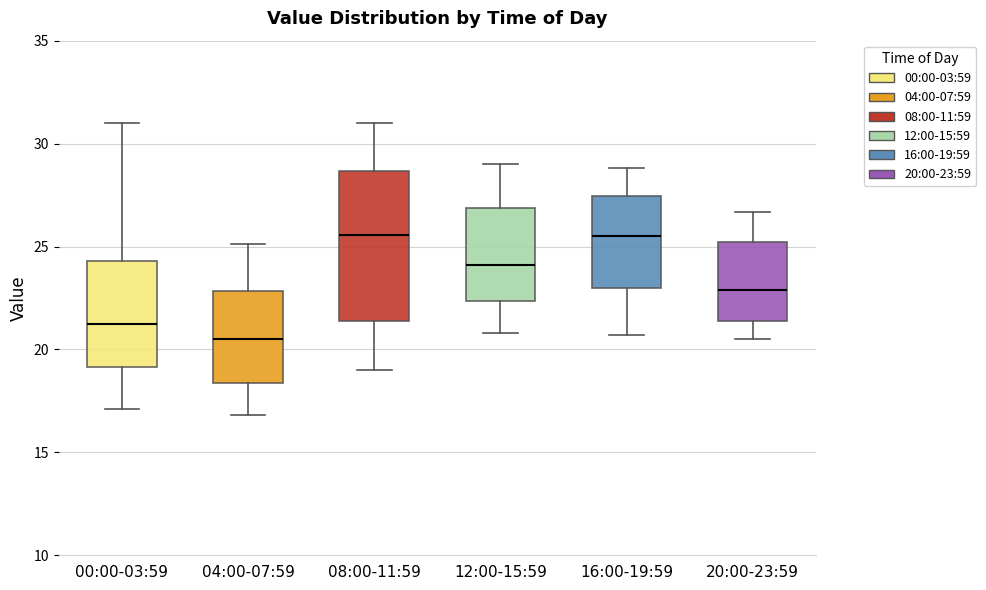

Comparing the boxes themselves (not the whiskers), which one is the tallest?

08:00-11:59